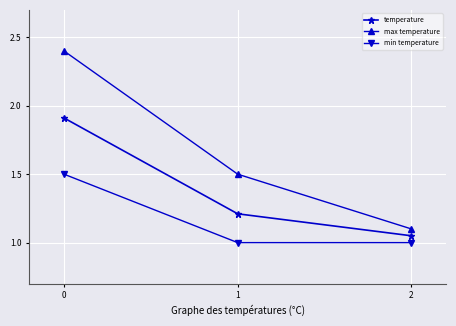

Is it true that min temperature equals 1.0 at 1?

True